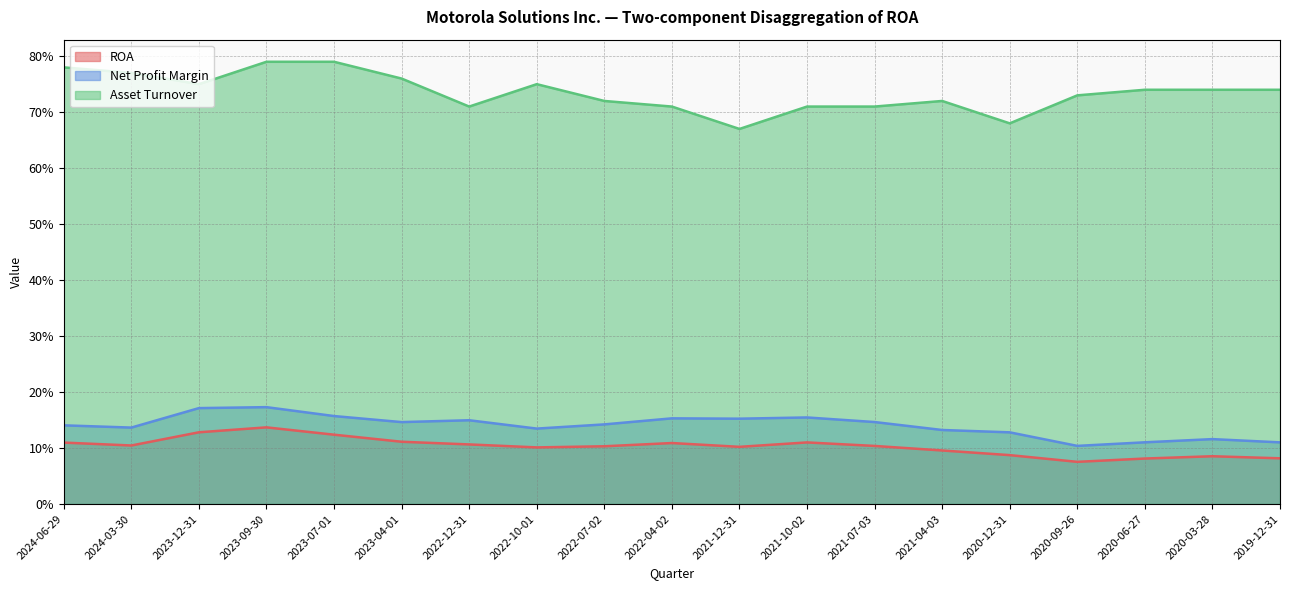

What is the total value across all series at 2021-10-02?

1.0